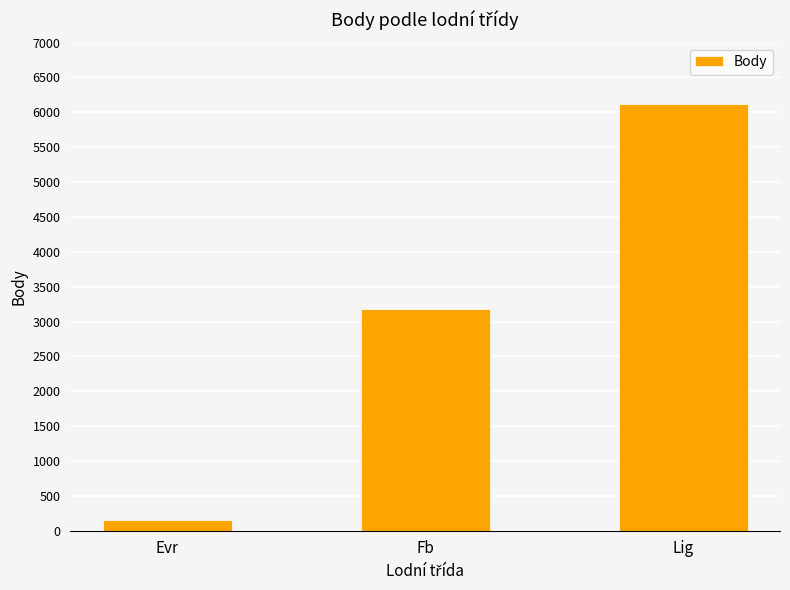

What is the change in value from Evr to Fb?

+3036